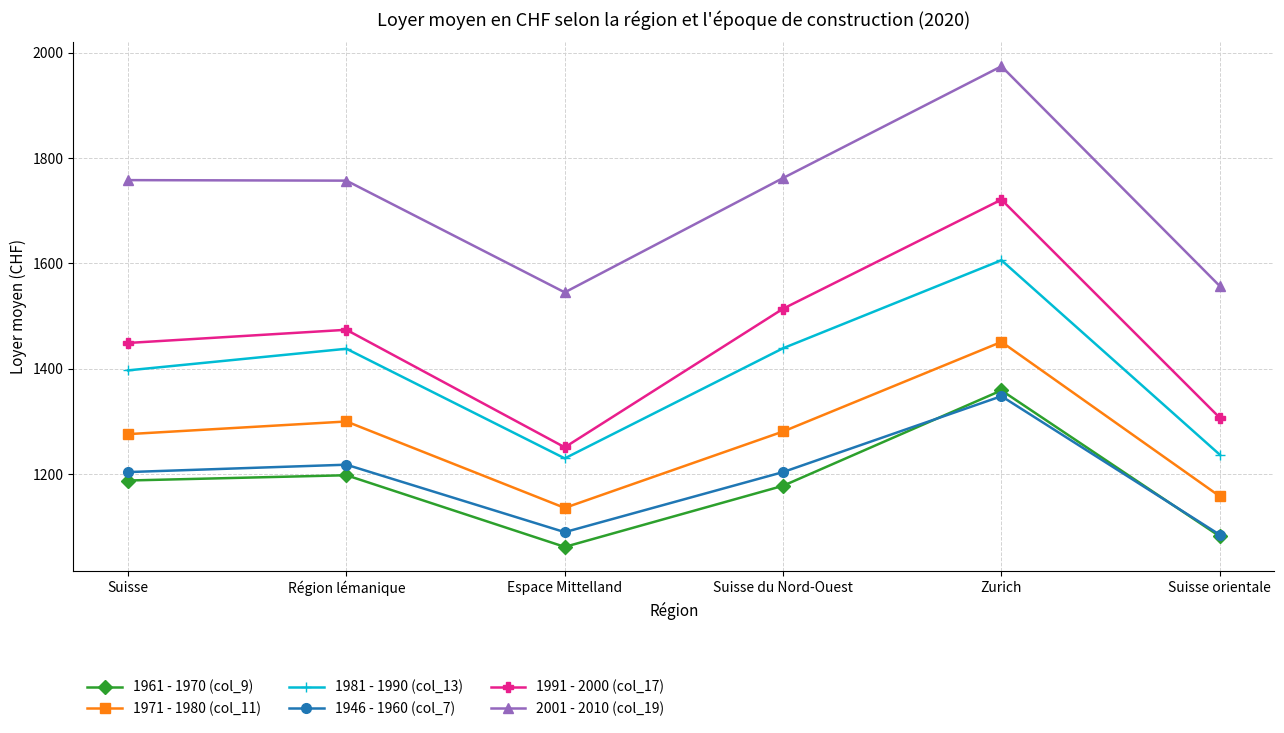

What is the spread (max minus min) of values at Suisse?

570